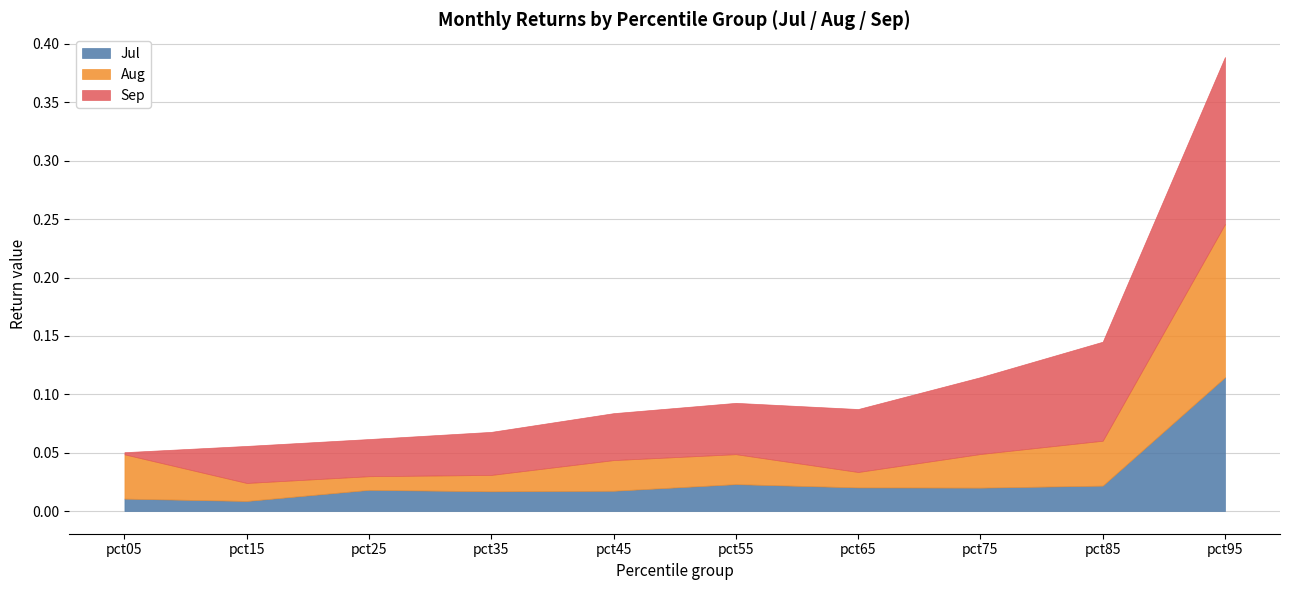

True or false: Sep has more than 0 interior local peaks.

False